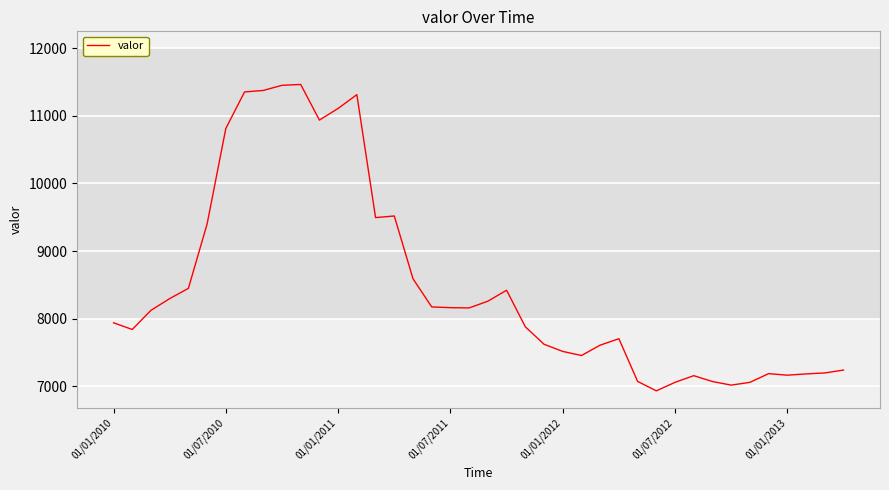

What is the smallest value displayed?

6929